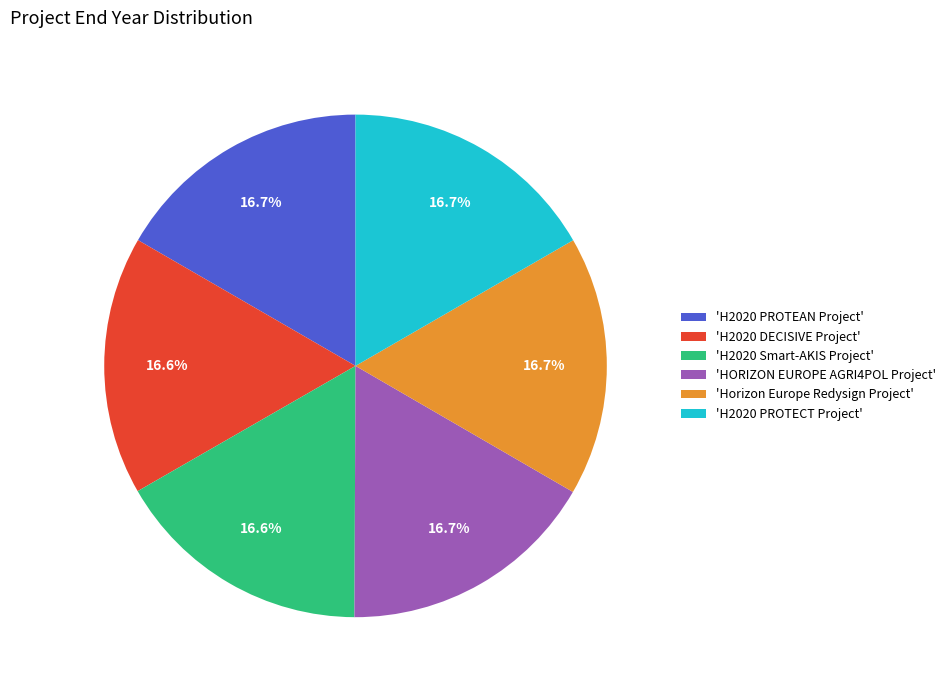

How many segments does this pie chart have?

6